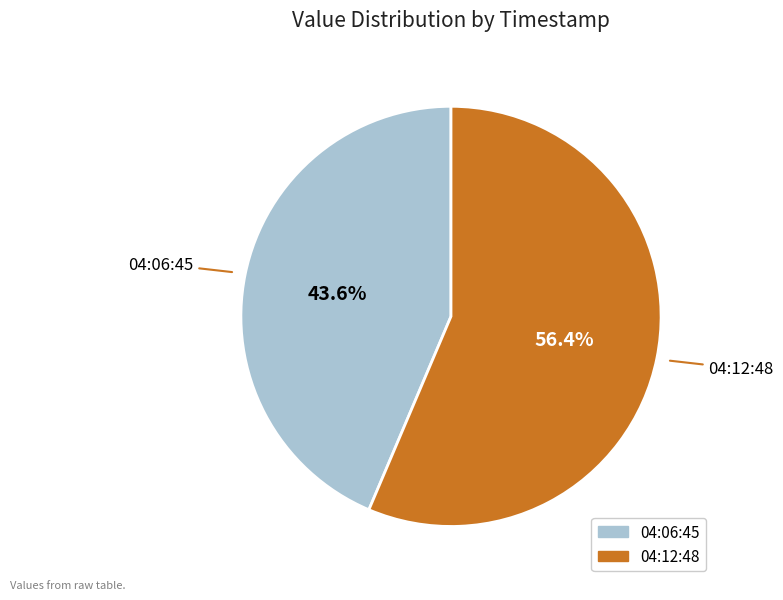

Rank the categories by value from lowest to highest.

04:06:45, 04:12:48